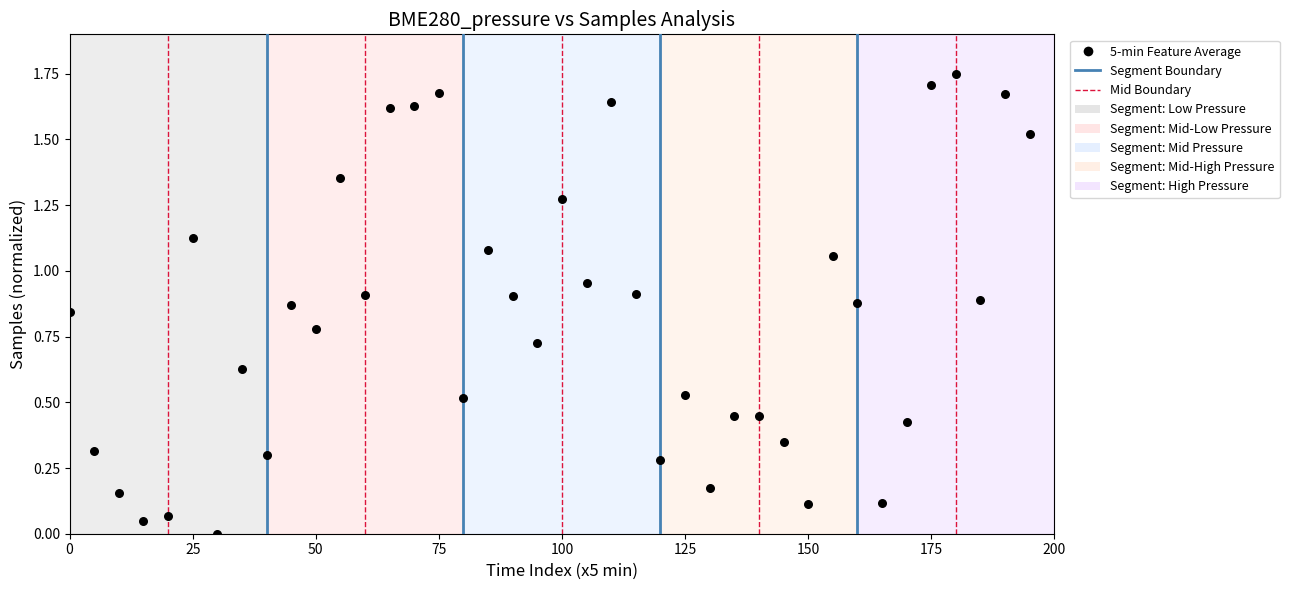

What is the range of X values (max minus min)?

195.0